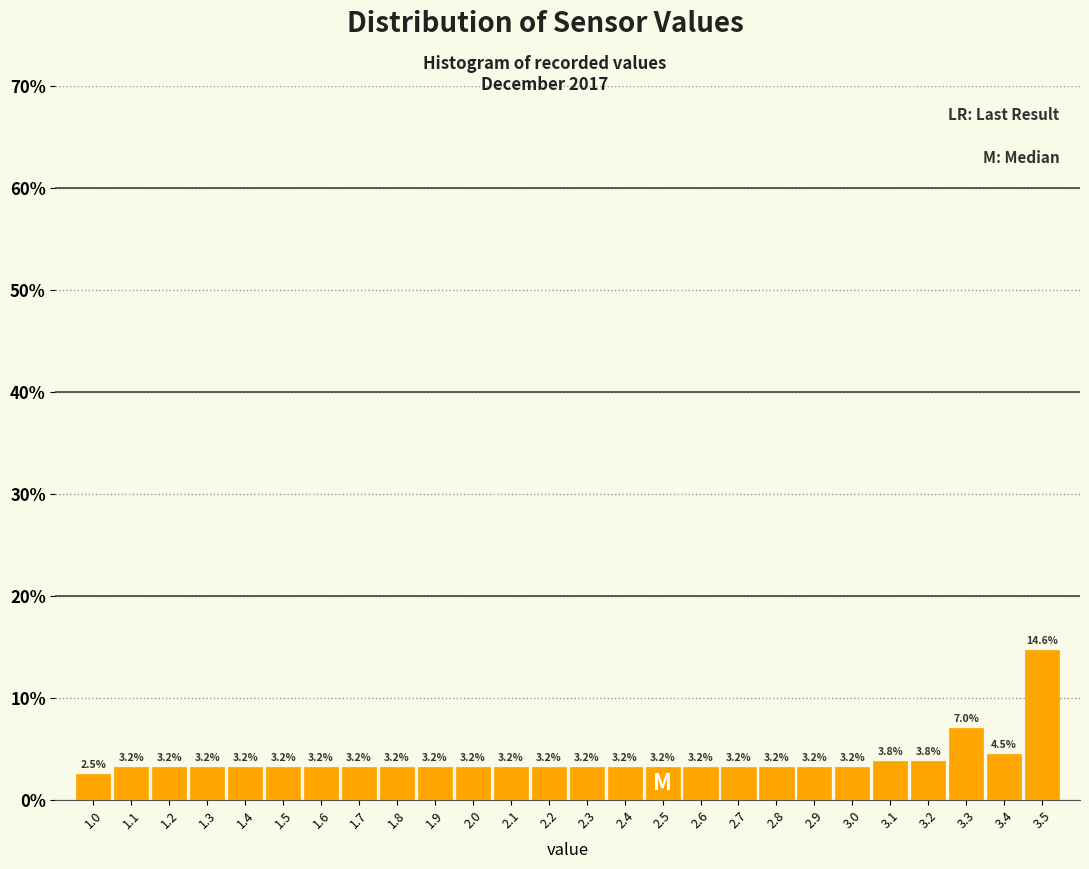

Reading left to right, list every bar in this chart as the range it spans on the x-axis followed by its height.

0.95 to 1.05: 2.5
1.05 to 1.15: 3.2
1.15 to 1.25: 3.2
1.25 to 1.35: 3.2
1.35 to 1.45: 3.2
1.45 to 1.55: 3.2
1.55 to 1.65: 3.2
1.65 to 1.75: 3.2
1.75 to 1.85: 3.2
1.85 to 1.95: 3.2
1.95 to 2.05: 3.2
2.05 to 2.15: 3.2
2.15 to 2.25: 3.2
2.25 to 2.35: 3.2
2.35 to 2.45: 3.2
2.45 to 2.55: 3.2
2.55 to 2.65: 3.2
2.65 to 2.75: 3.2
2.75 to 2.85: 3.2
2.85 to 2.95: 3.2
2.95 to 3.05: 3.2
3.05 to 3.15: 3.8
3.15 to 3.25: 3.8
3.25 to 3.35: 7.0
3.35 to 3.45: 4.5
3.45 to 3.55: 14.6